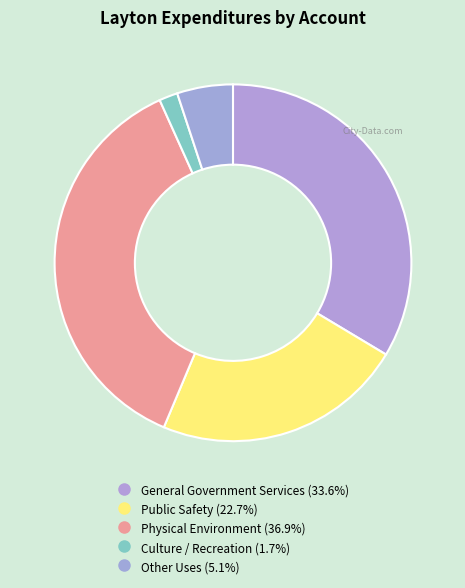

Do Other Uses and Public Safety together represent more than half of the pie?

No